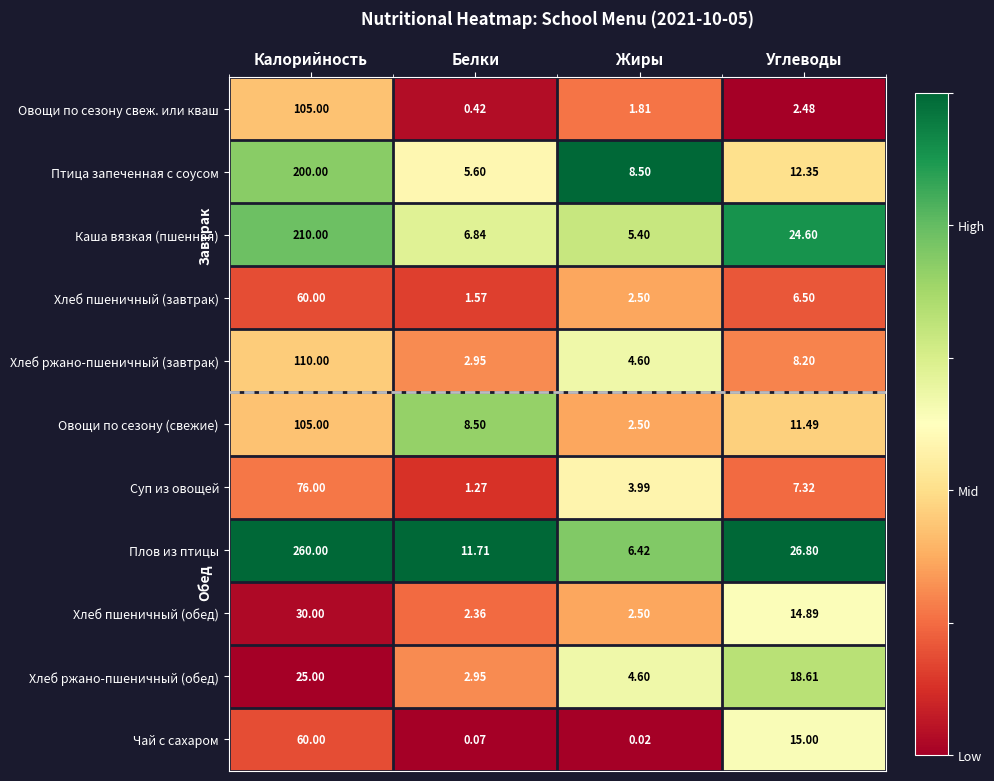

At which label does Овощи по сезону свеж. или кваш first exceed 2?

Калорийность